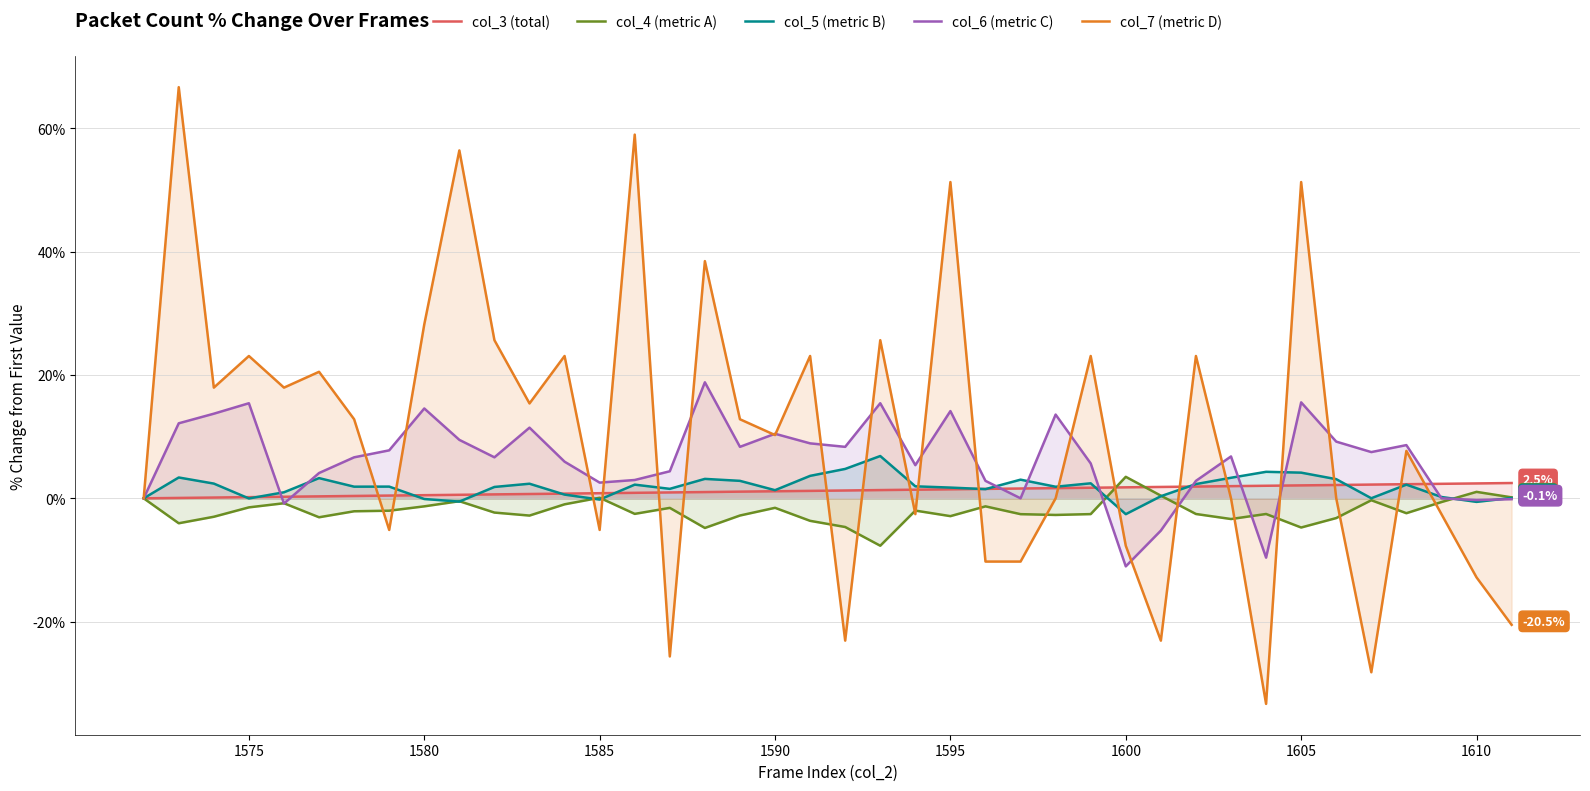

Which series has the largest range (max minus min)?

col_7 (metric D)